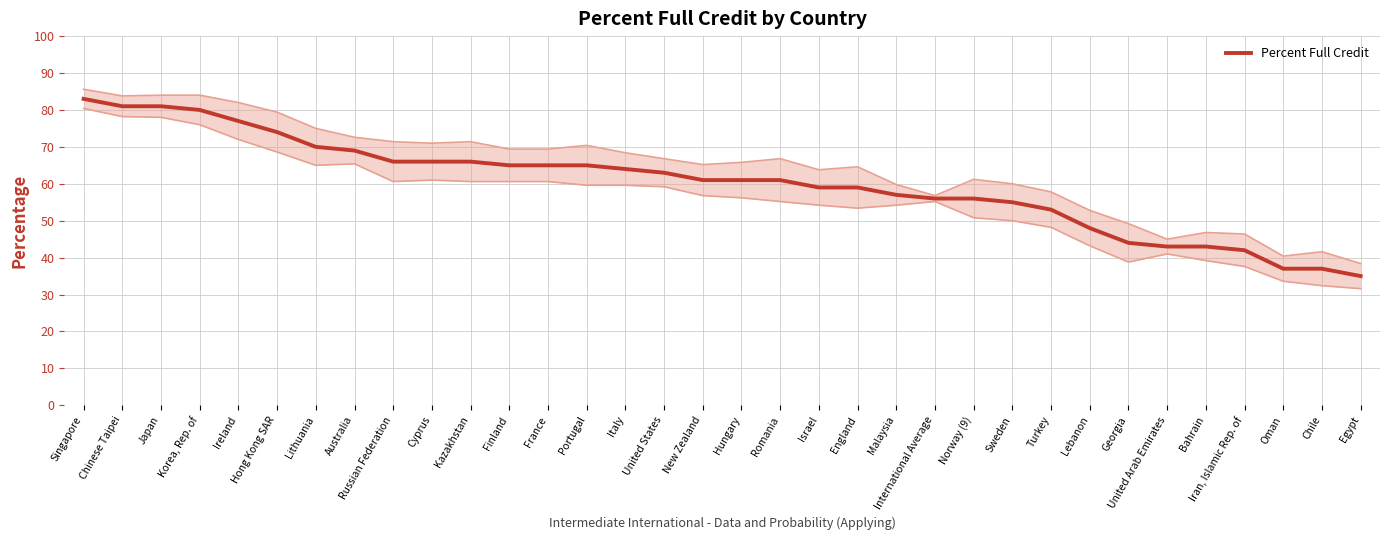

Which category has the lowest value across all series?

Egypt